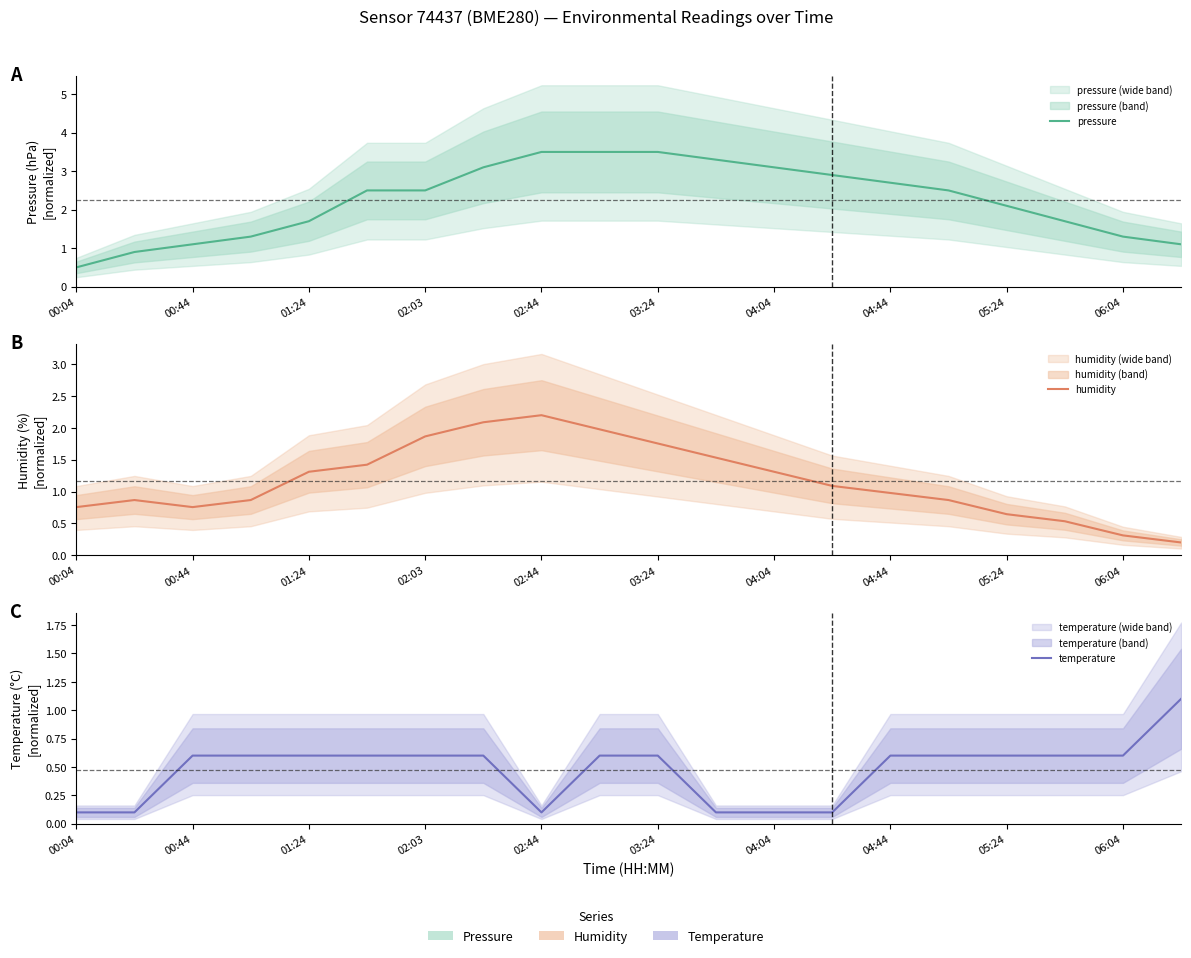

How many data points in humidity are above 1?

10